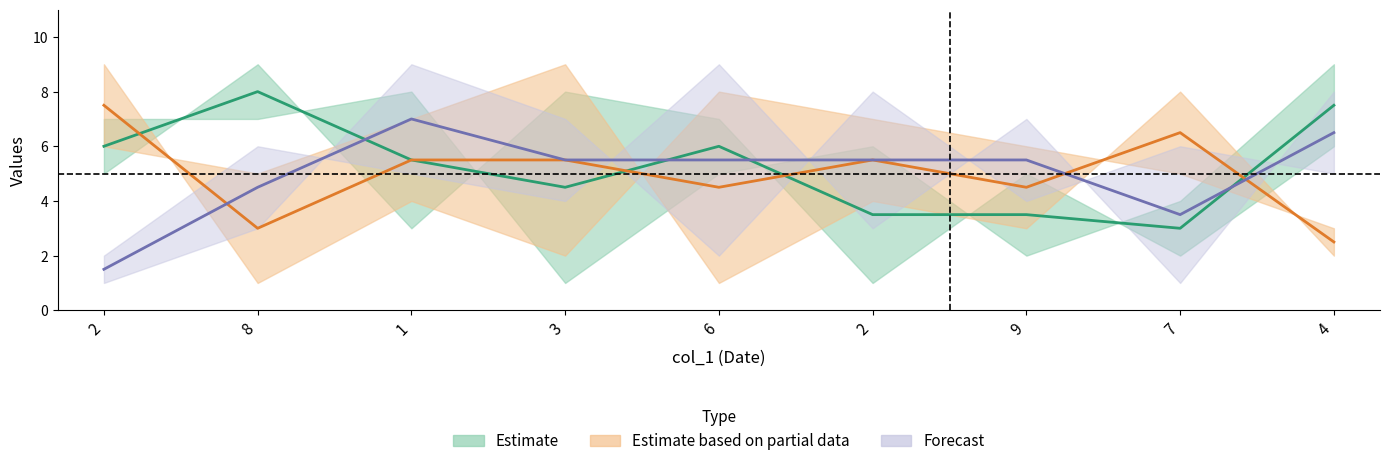

True or false: col_4 has a value of 4 at 2.

False